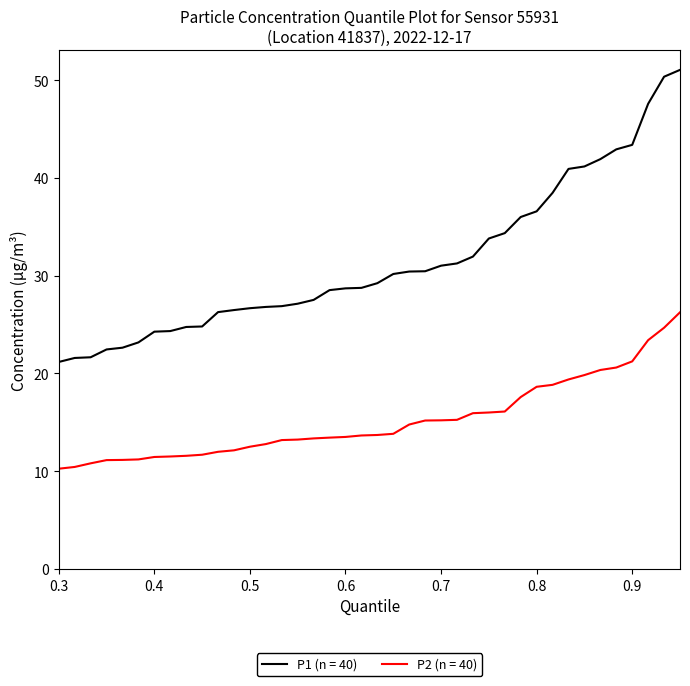

What are all the series names shown in the legend?

P1 (n = 40), P2 (n = 40)